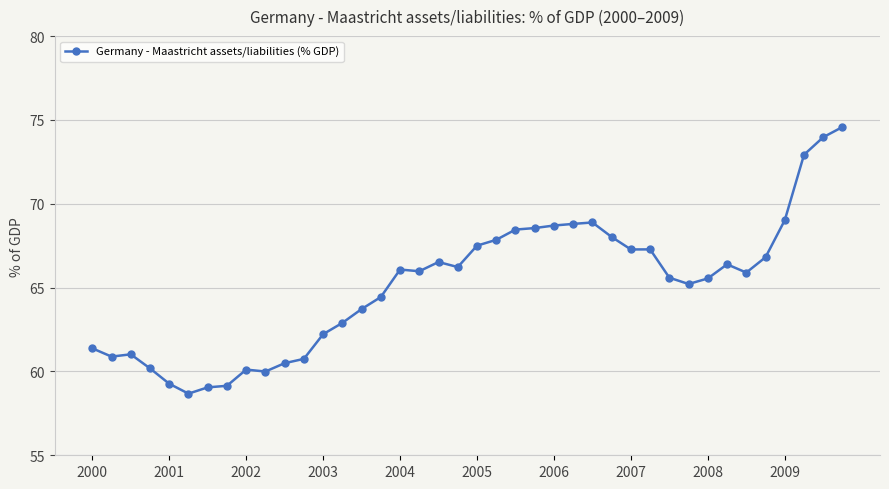

What is the greatest value displayed?

74.6